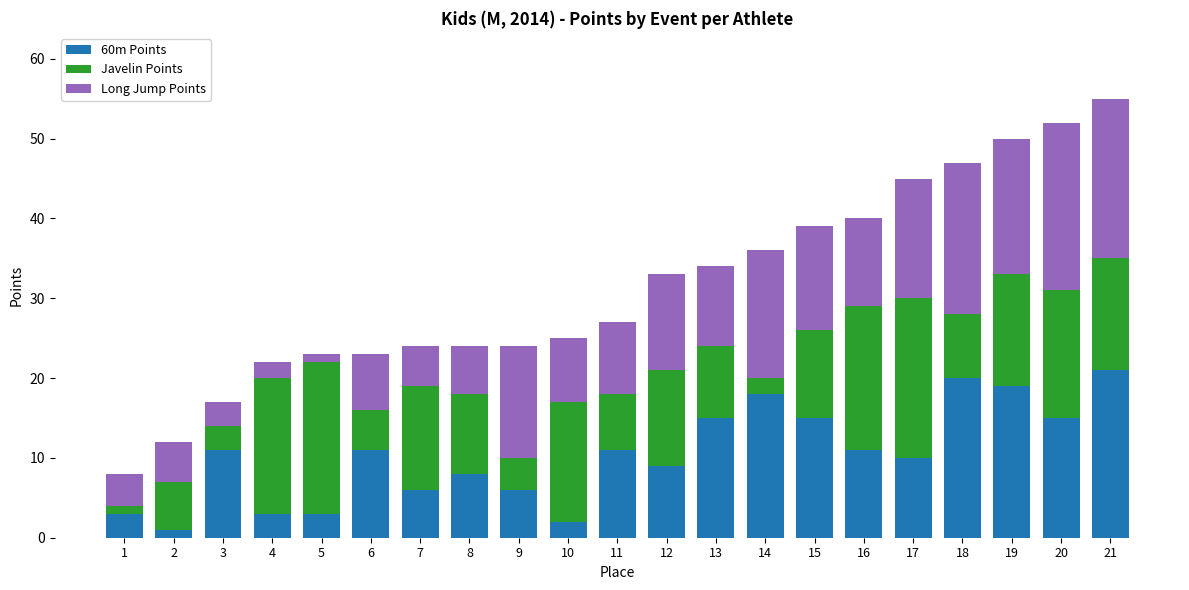

How many data points in 60m Points are less than 11?

10